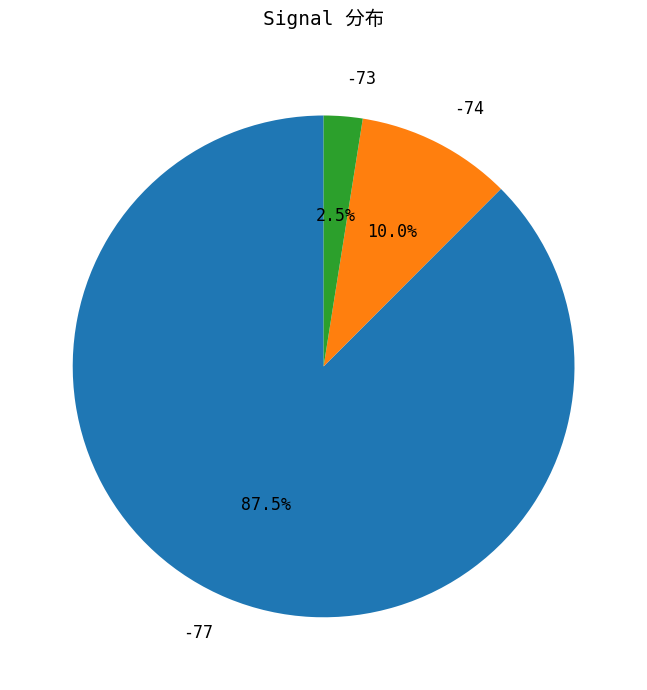

How many segments does this pie chart have?

3